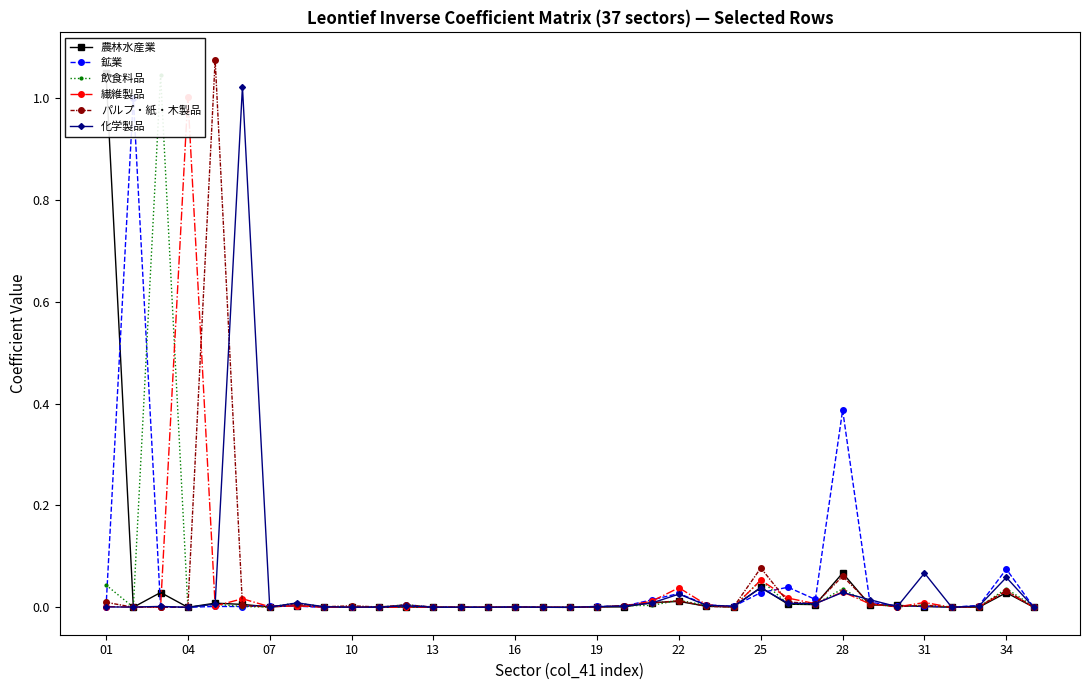

The value of 化学製品 at 04 is 0.0. True or false?

True